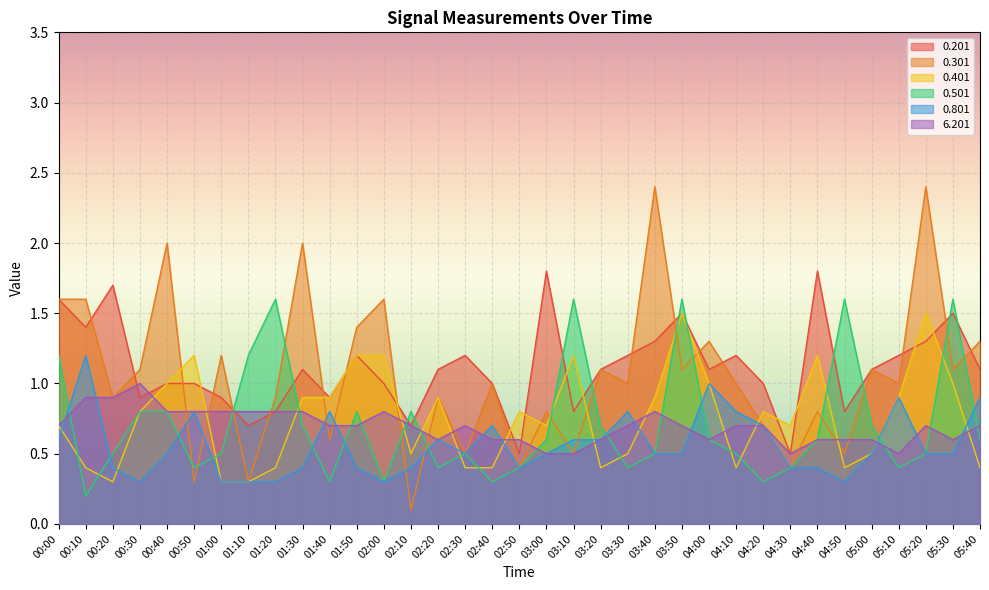

Reading left to right, what are all the values shown in this chart?

0.201: 1.6	1.4	1.7	0.9	1.0	1.0	0.9	0.7	0.8	1.1	0.9	1.2	1.0	0.7	1.1	1.2	1.0	0.5	1.8	0.8	1.1	1.2	1.3	1.5	1.1	1.2	1.0	0.5	1.8	0.8	1.1	1.2	1.3	1.5	1.1
0.301: 1.6	1.6	0.9	1.1	2.0	0.3	1.2	0.3	0.9	2.0	0.6	1.4	1.6	0.1	0.9	0.5	1.0	0.4	0.8	0.5	1.1	1.0	2.4	1.1	1.3	1.0	0.7	0.4	0.8	0.5	1.1	1.0	2.4	1.1	1.3
0.401: 0.7	0.4	0.3	0.8	1.0	1.2	0.3	0.3	0.4	0.9	0.9	1.2	1.2	0.5	0.9	0.4	0.4	0.8	0.7	1.2	0.4	0.5	0.9	1.5	1.0	0.4	0.8	0.7	1.2	0.4	0.5	0.9	1.5	1.0	0.4
0.501: 1.2	0.2	0.5	0.8	0.8	0.4	0.5	1.2	1.6	0.7	0.3	0.8	0.3	0.8	0.4	0.5	0.3	0.4	0.6	1.6	0.7	0.4	0.5	1.6	0.6	0.5	0.3	0.4	0.6	1.6	0.7	0.4	0.5	1.6	0.6
0.801: 0.6	1.2	0.4	0.3	0.5	0.8	0.3	0.3	0.3	0.4	0.8	0.4	0.3	0.4	0.6	0.5	0.7	0.4	0.5	0.6	0.6	0.8	0.5	0.5	1.0	0.8	0.7	0.4	0.4	0.3	0.5	0.9	0.5	0.5	0.9
6.201: 0.7	0.9	0.9	1.0	0.8	0.8	0.8	0.8	0.8	0.8	0.7	0.7	0.8	0.7	0.6	0.7	0.6	0.6	0.5	0.5	0.6	0.7	0.8	0.7	0.6	0.7	0.7	0.5	0.6	0.6	0.6	0.5	0.7	0.6	0.7